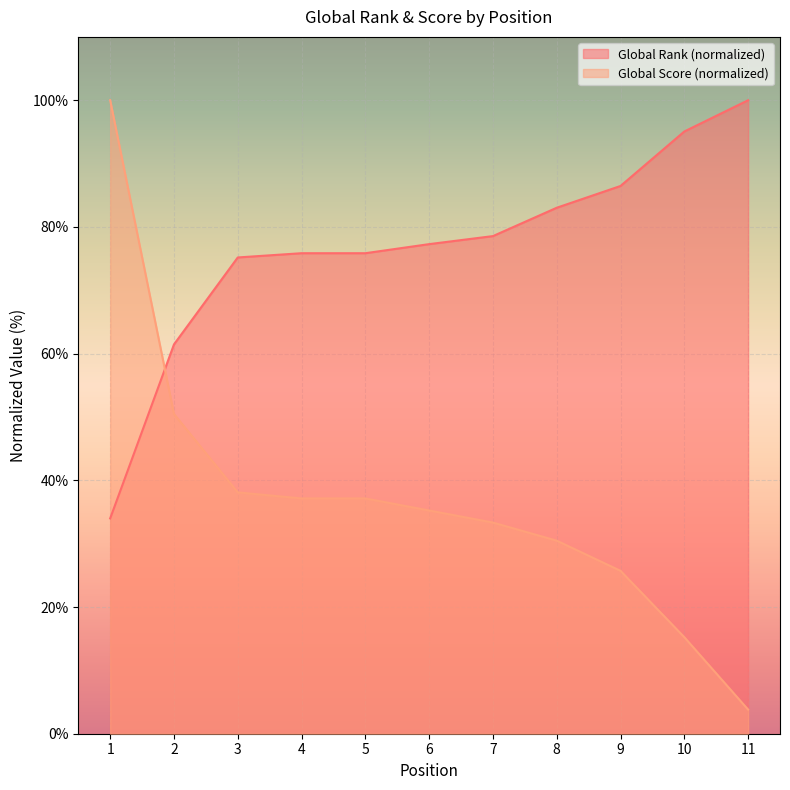

Reading left to right, transcribe all the data shown in this chart.

Global Rank: 34.0	61.5	75.2	75.9	75.9	77.3	78.6	83.0	86.5	95.1	100.0
Global Score: 100.0	50.5	38.1	37.1	37.1	35.2	33.3	30.5	25.7	15.2	3.8